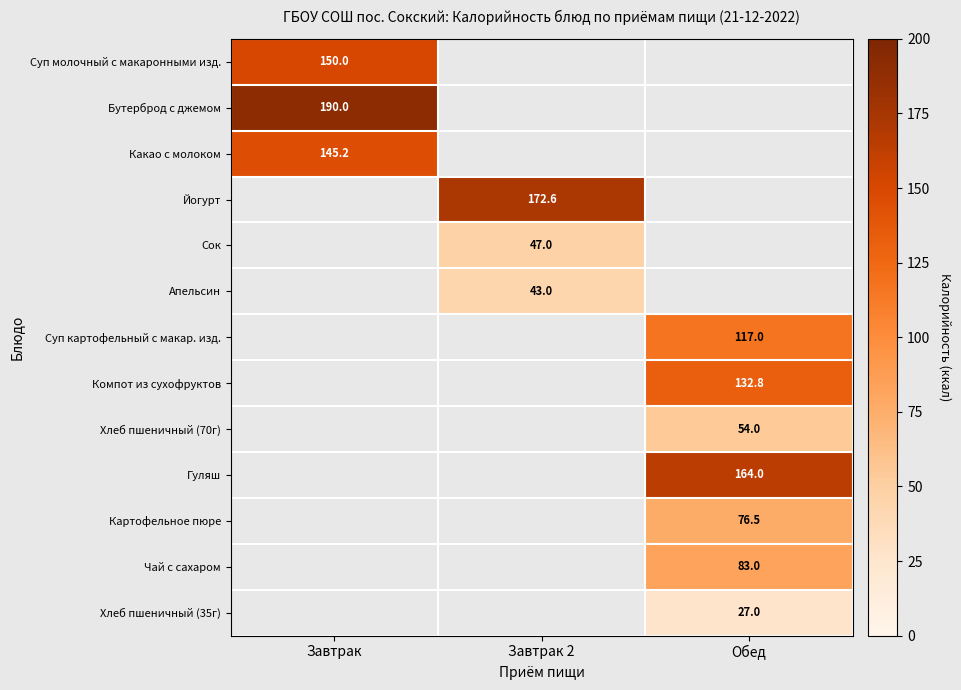

At how many categories does at least one series exceed 162?

3